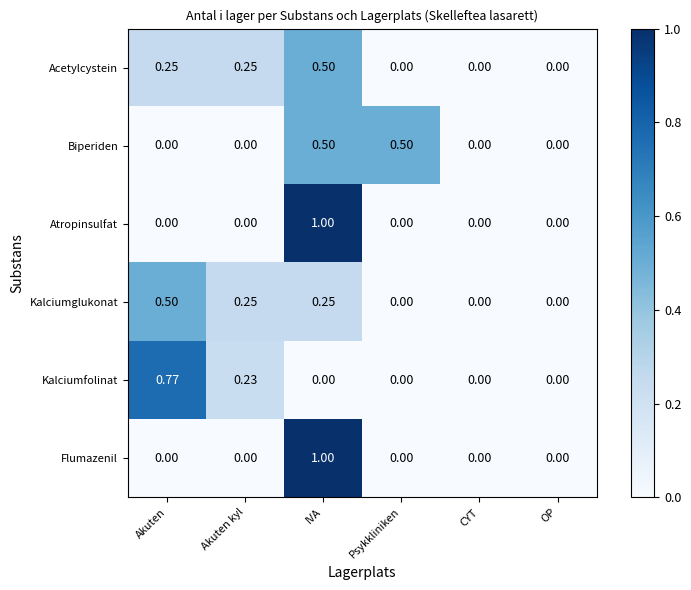

Which label corresponds to the largest value in the chart?

IVA